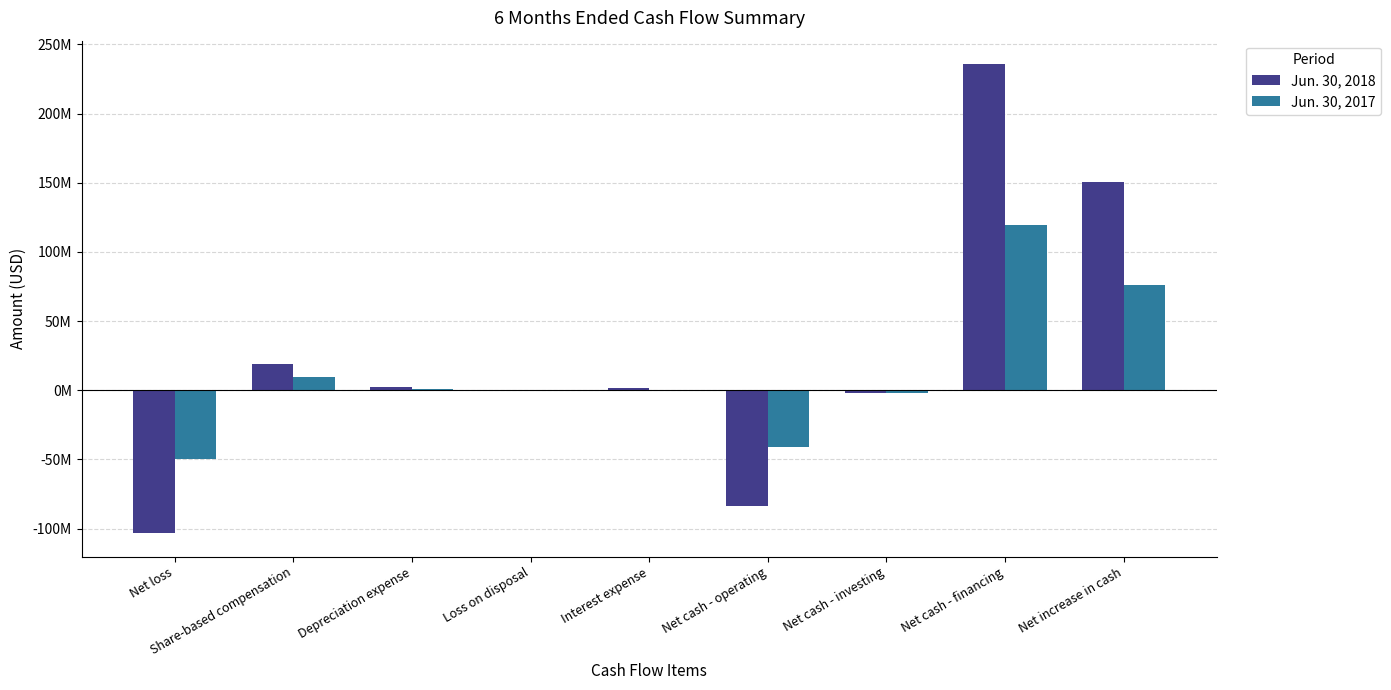

What are all the series names shown in the legend?

Jun. 30, 2018, Jun. 30, 2017